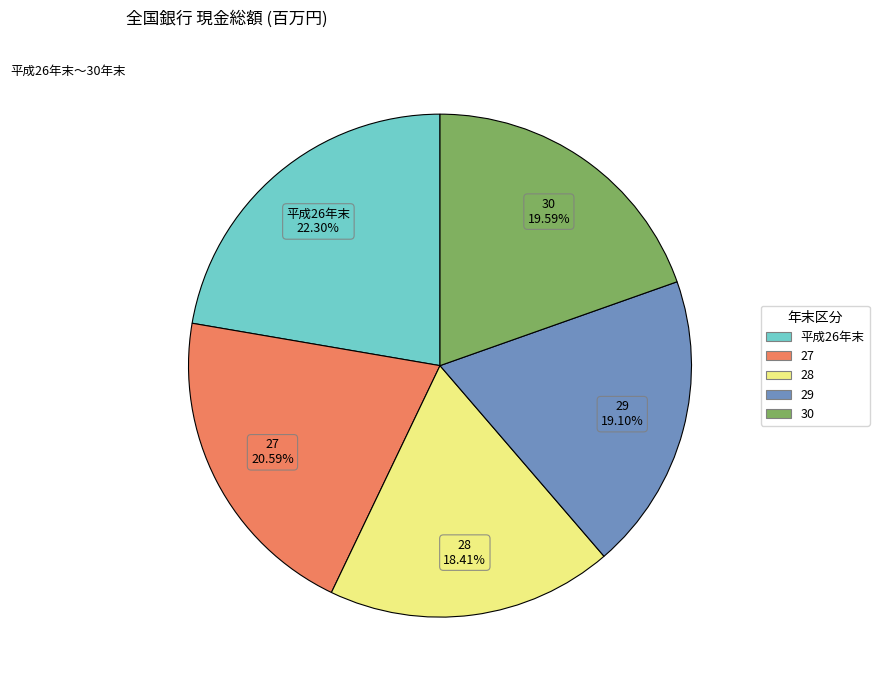

Between 27 and 30, which is larger?

27